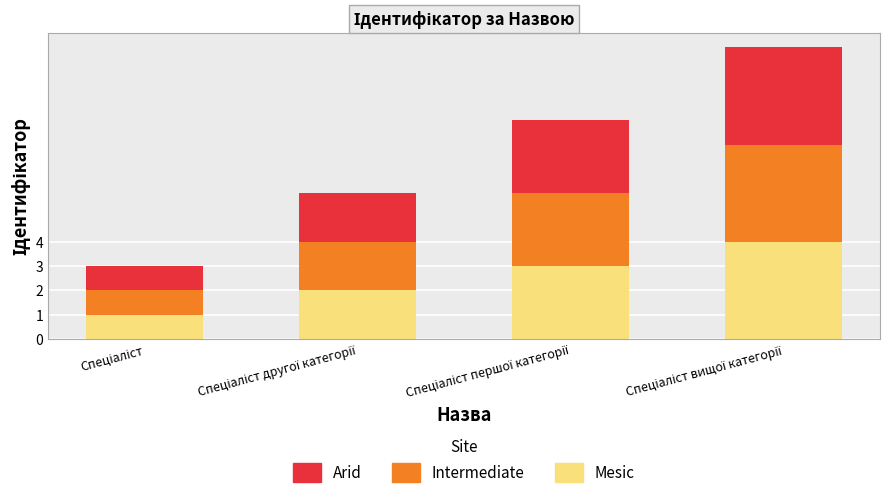

What is the difference between the maximum and minimum values in the Mesic series?

3